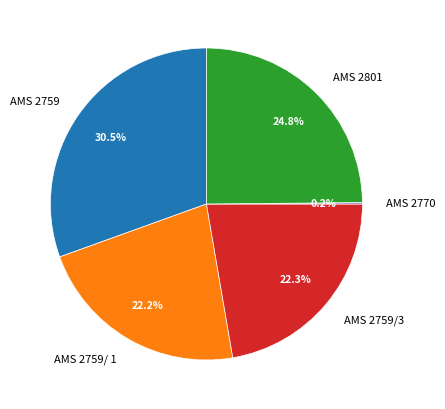

Do AMS 2801 and AMS 2759/3 together represent more than half of the pie?

No